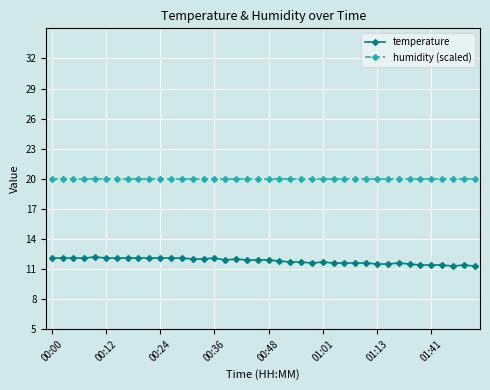

Does the chart have visible grid lines?

Yes